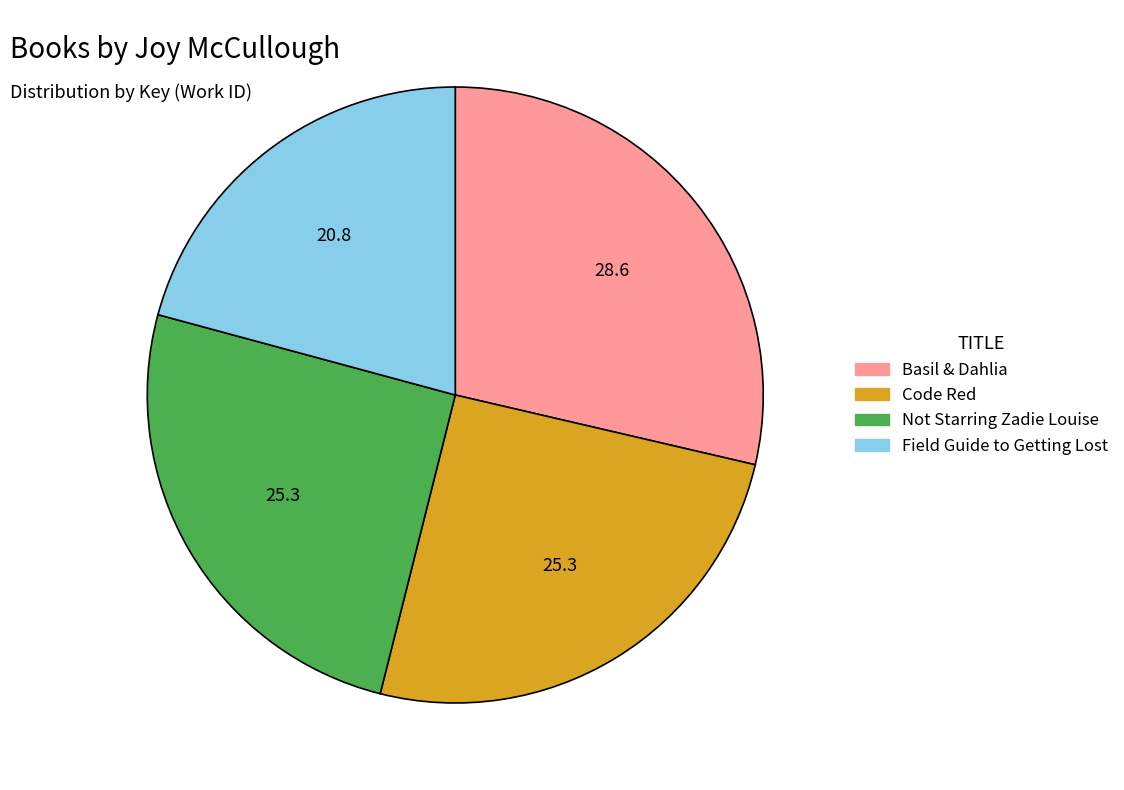

Do Code Red and Field Guide to Getting Lost together represent more than half of the pie?

No